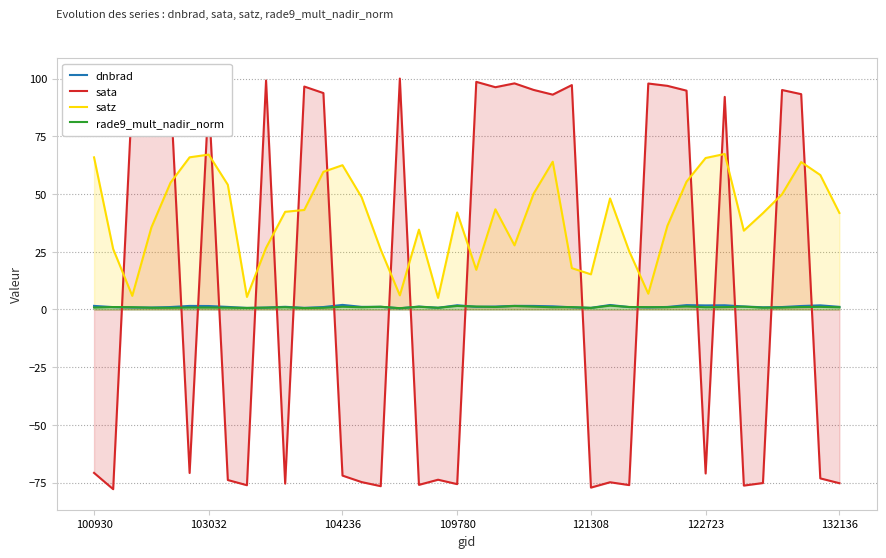

What is the value of the rade9_mult_nadir_norm point at the 15th from the left?

1.0